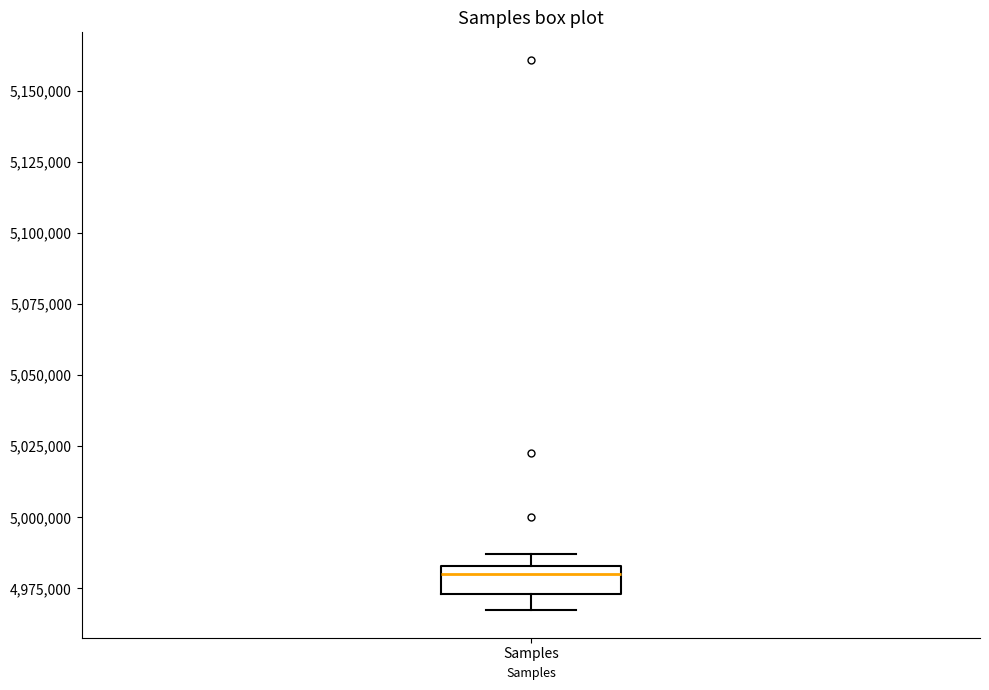

Where is the upper edge of the box for Samples on the y-axis? The values are not printed on the chart, so give them approximately, as read against the axis.

4985000